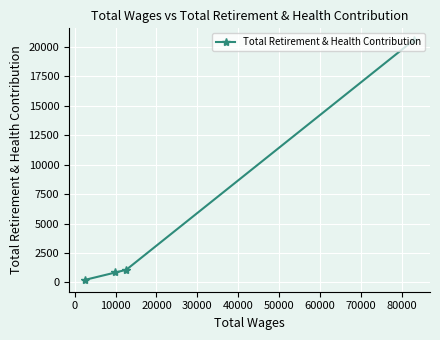

What is the difference between the maximum and minimum values?

20316